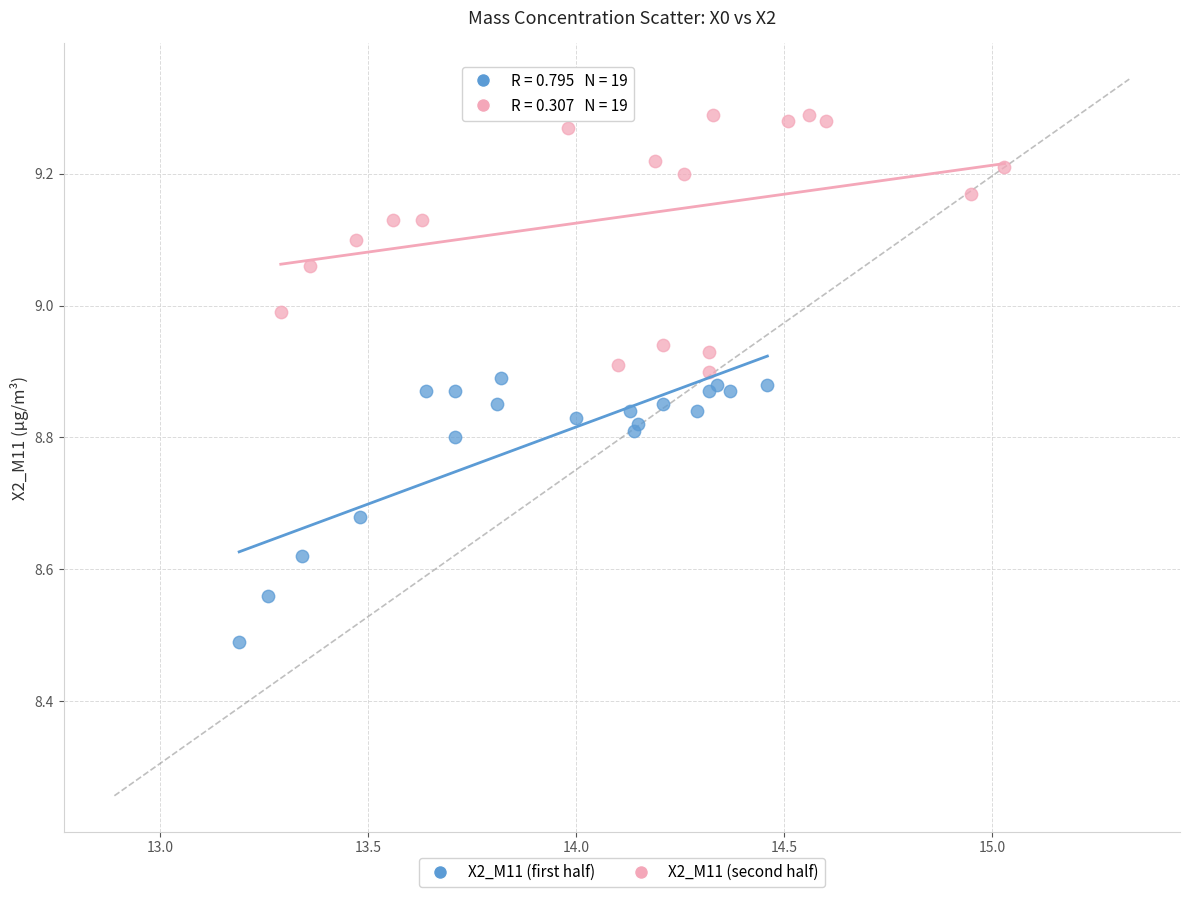

Which series contains the highest Y value?

X2_M11 (second half)